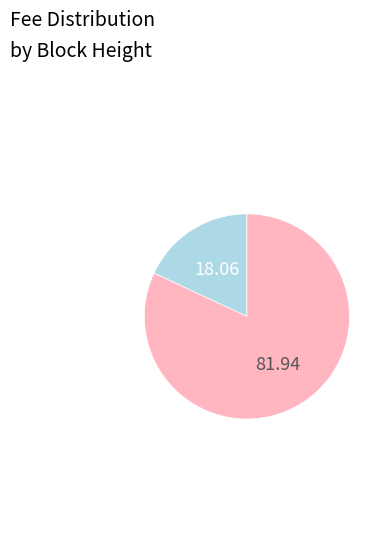

Does any single category account for the majority?

Yes